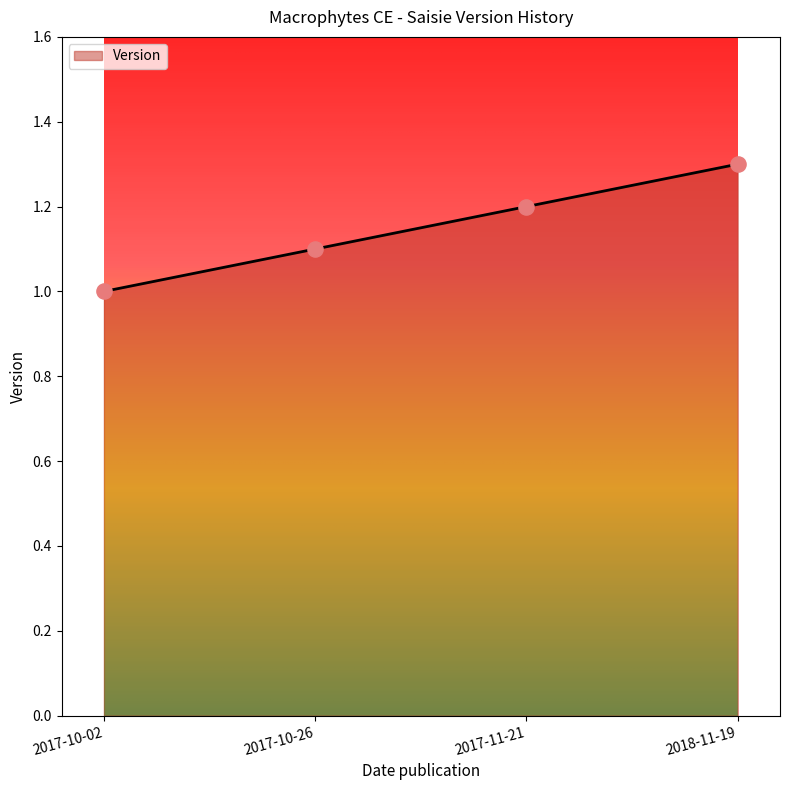

Approximately how many times larger is the value at 2017-11-21 compared to 2017-10-02?

1.2